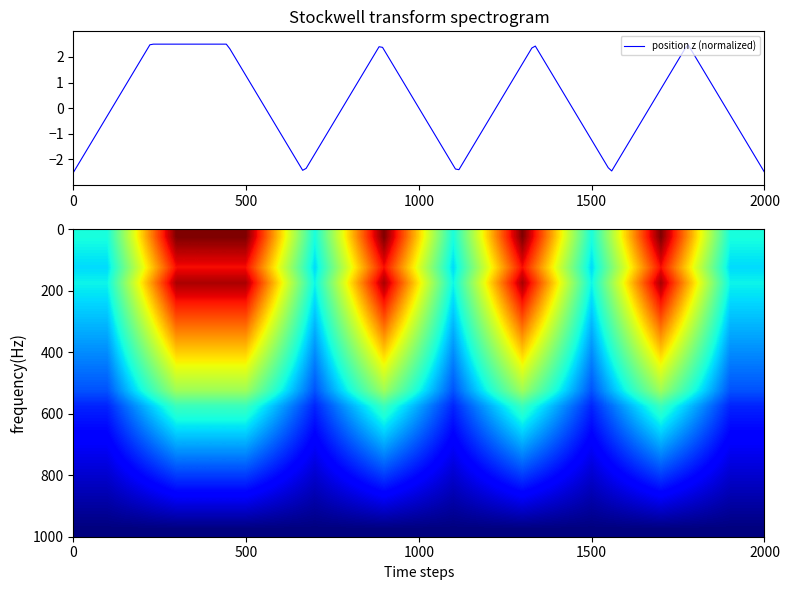

What is the maximum value for position z (normalized)?

2.5